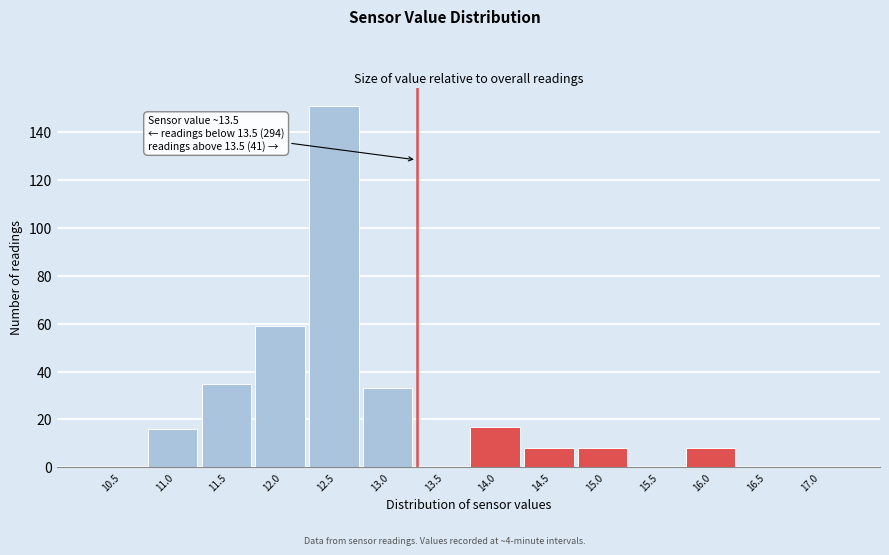

Reading left to right, extract all data points from this chart.

10.5=0	11.0=16	11.5=35	12.0=59	12.5=151	13.0=33	13.5=0	14.0=17	14.5=8	15.0=8	15.5=0	16.0=8	16.5=0	17.0=0